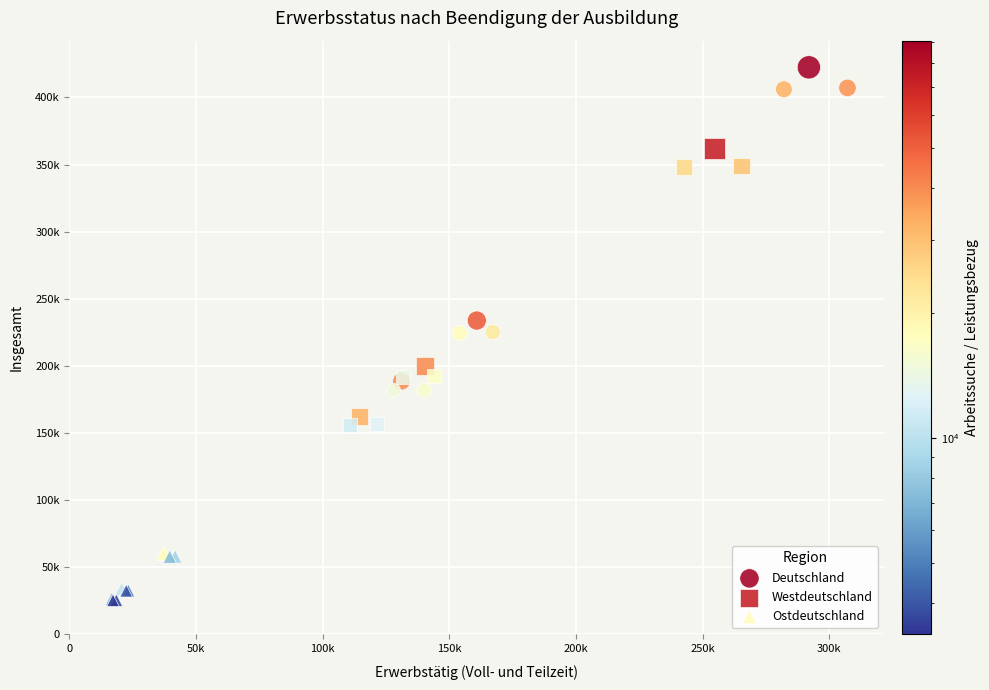

Which series reaches the maximum Y coordinate?

Deutschland